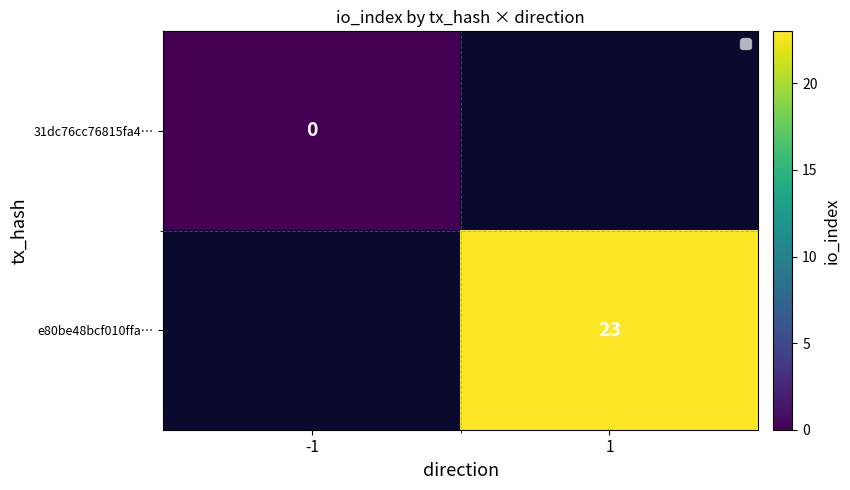

Which label corresponds to the smallest value in the chart?

-1